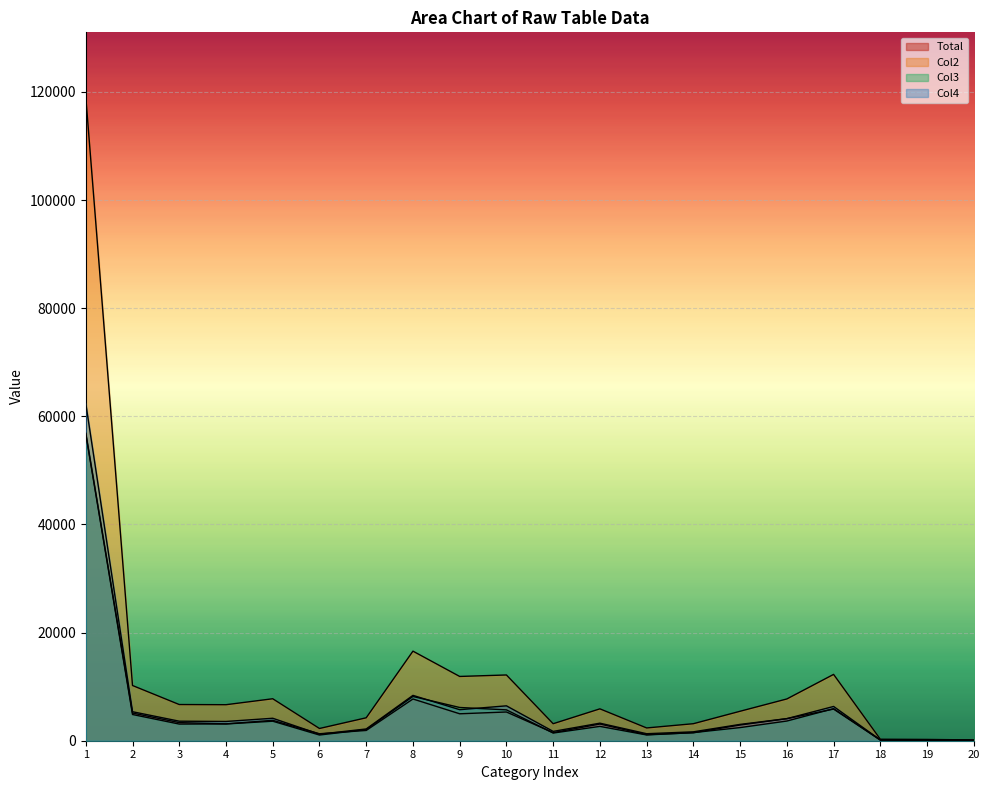

At how many categories does at least one series exceed 33207?

1